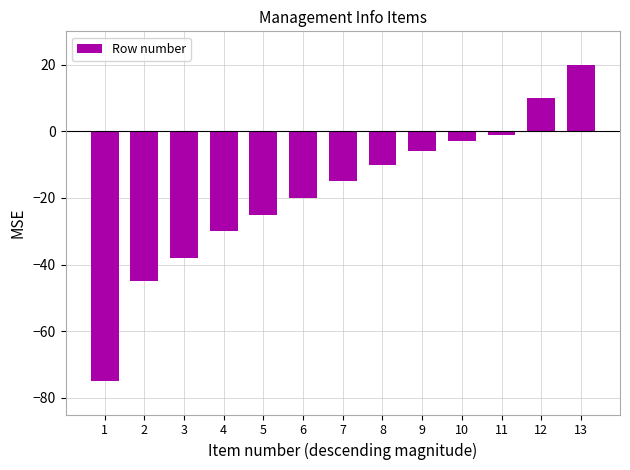

Reading right to left, list all the values displayed in this chart.

13=20	12=10	11=-1	10=-3	9=-6	8=-10	7=-15	6=-20	5=-25	4=-30	3=-38	2=-45	1=-75